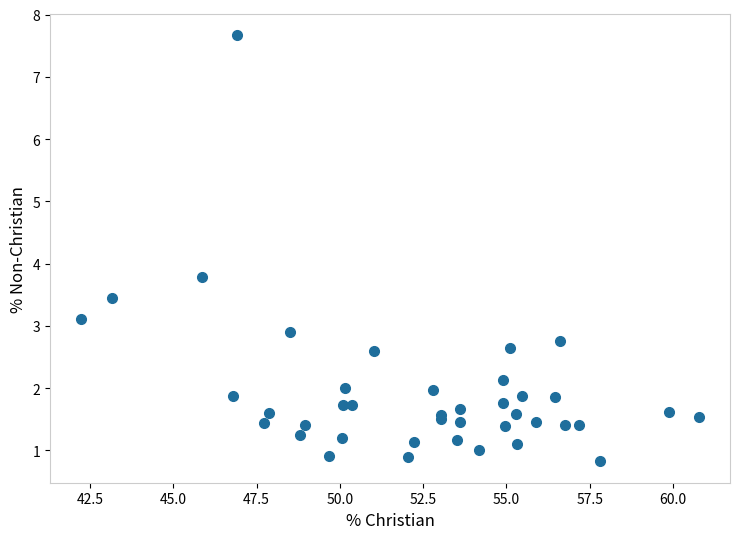

What Y value in the scatter plot is closest to 4?

3.8